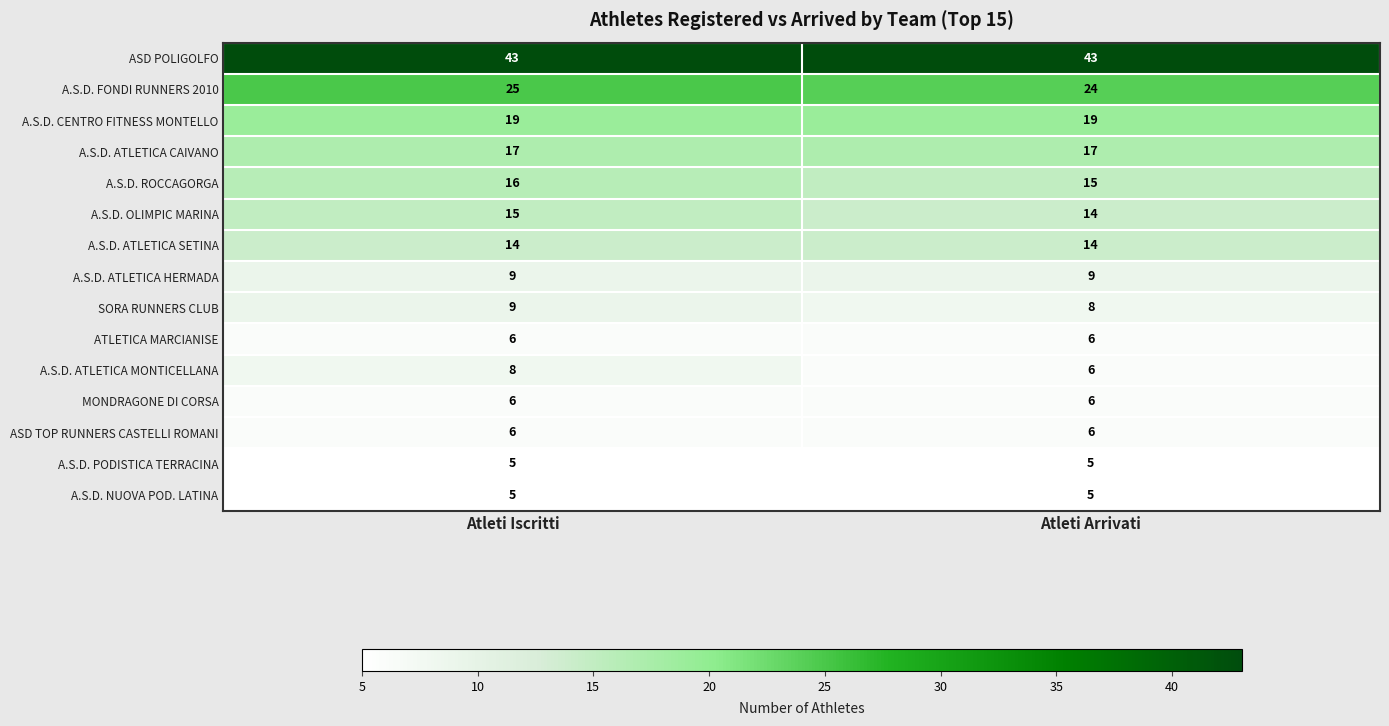

Which series has the widest spread of values?

A.S.D. ATLETICA MONTICELLANA